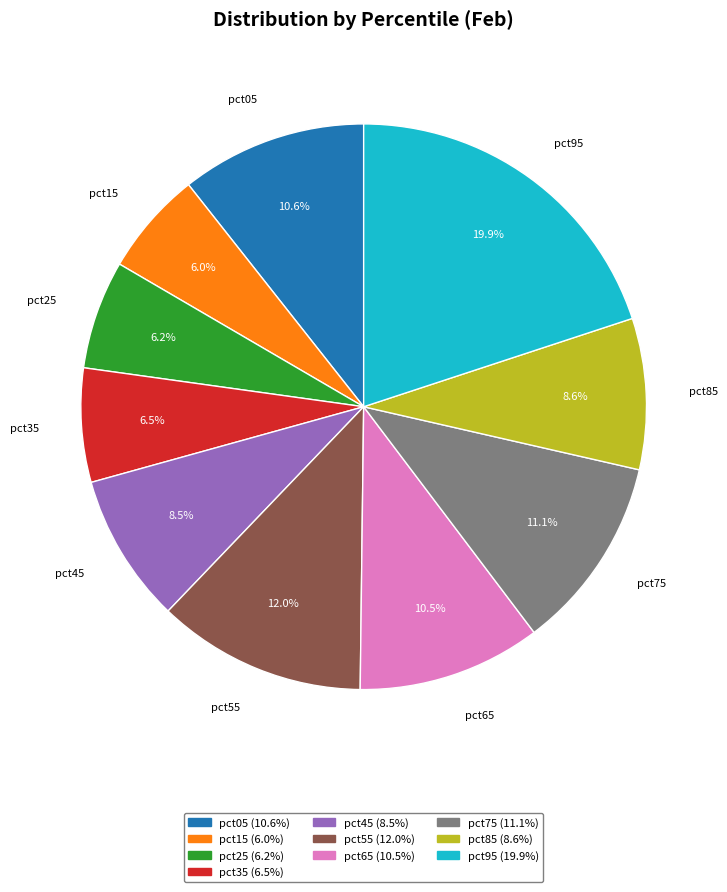

Is it true that pct15 is 6% of the pie?

True